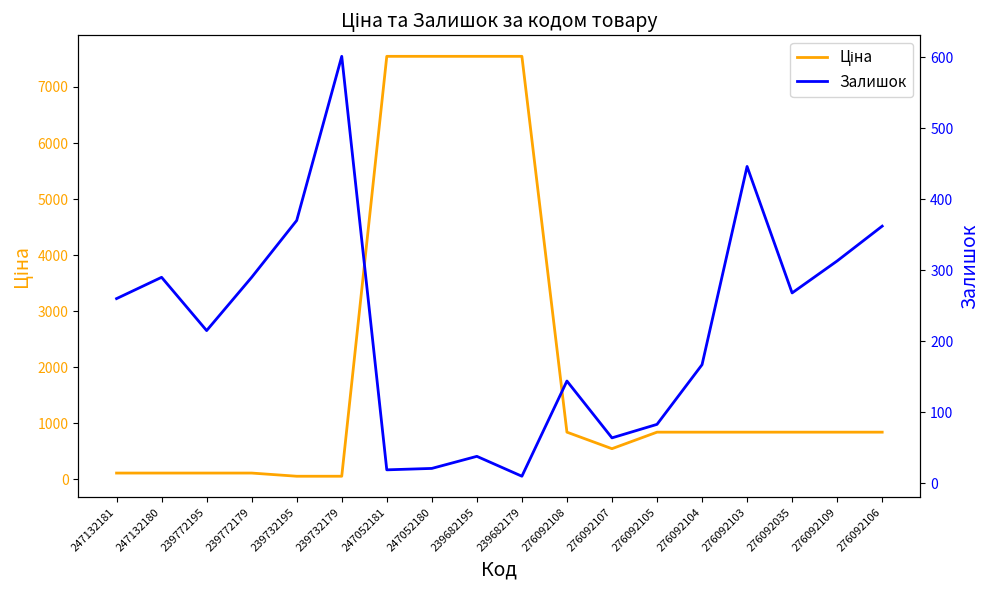

How many interior local peaks does the Залишок series have?

5